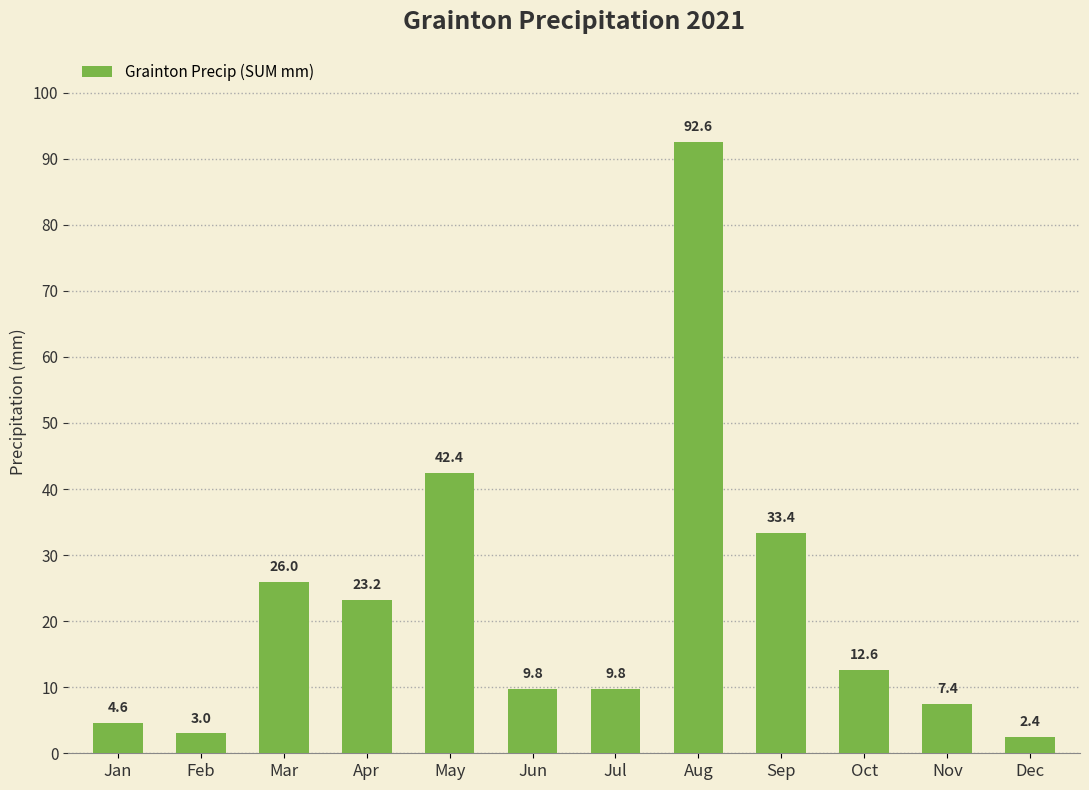

At which category does the chart reach its peak across all series?

Aug